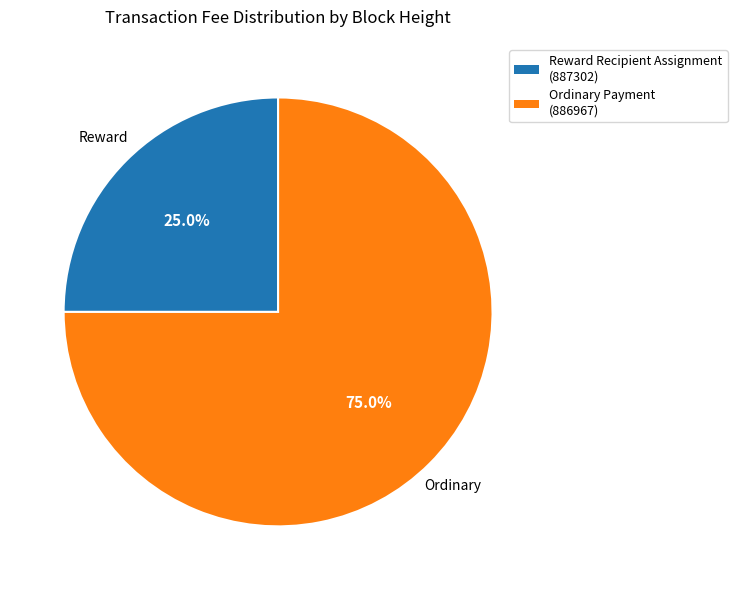

Is there any slice that represents more than half of the pie?

Yes